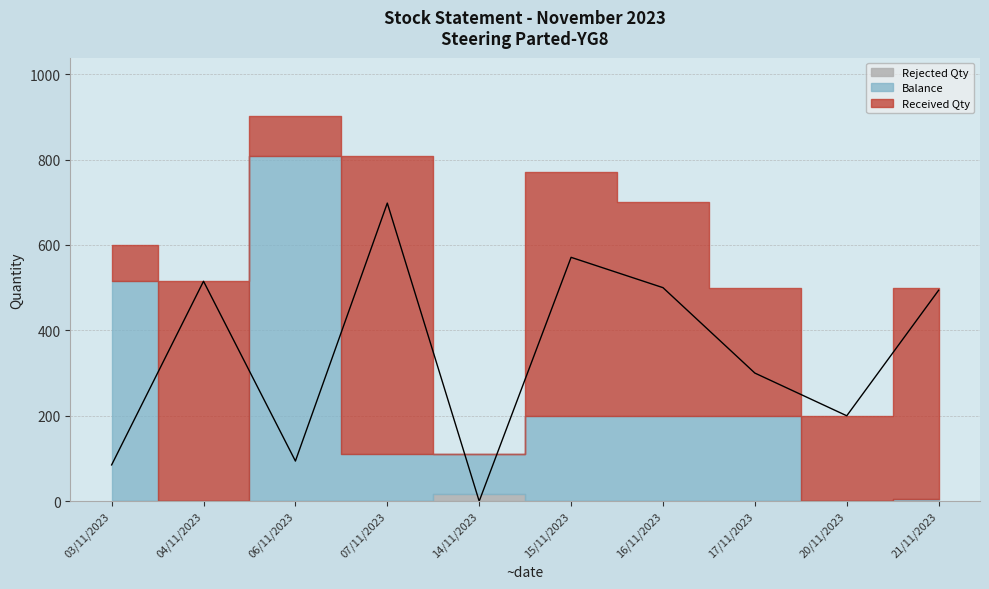

Rank the series by their average value, from lowest to highest.

Rejected Qty, Balance, Received Qty